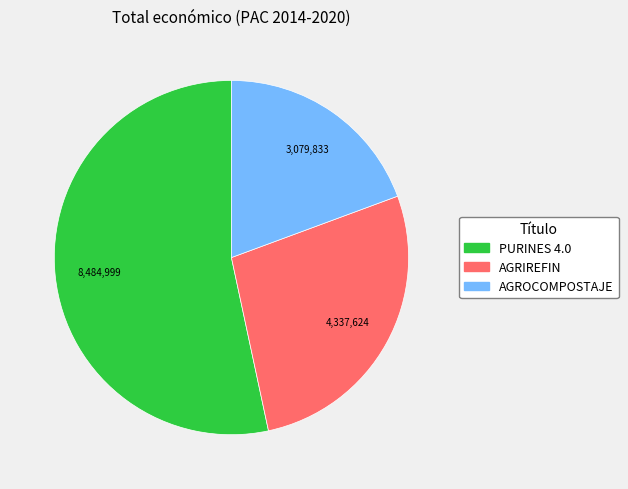

The AGRIREFIN slice represents 27% of the pie. True or false?

True